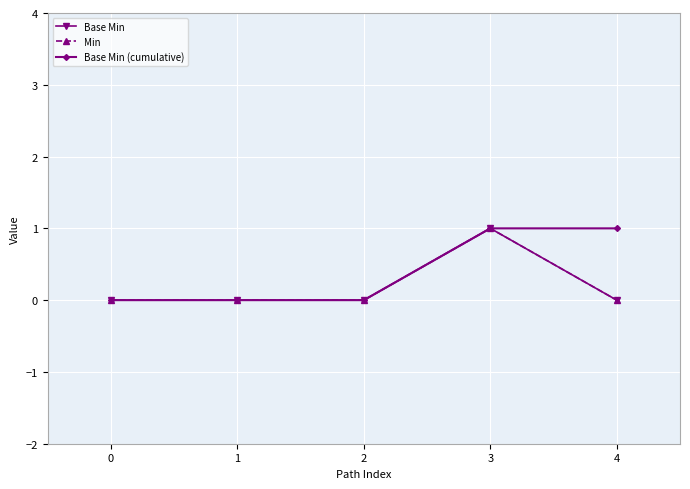

What is the difference between the maximum and minimum values in the Base Min (cumulative) series?

1